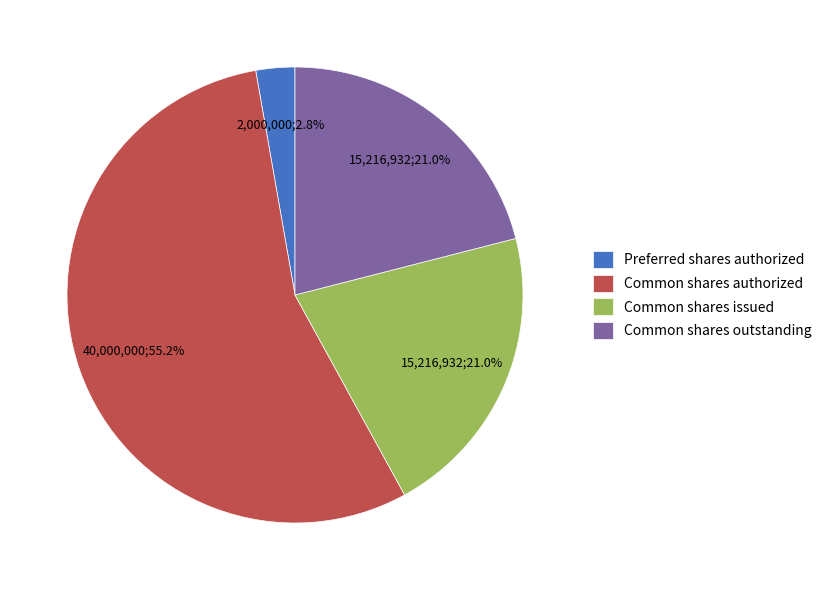

How many slices are in this pie chart?

4